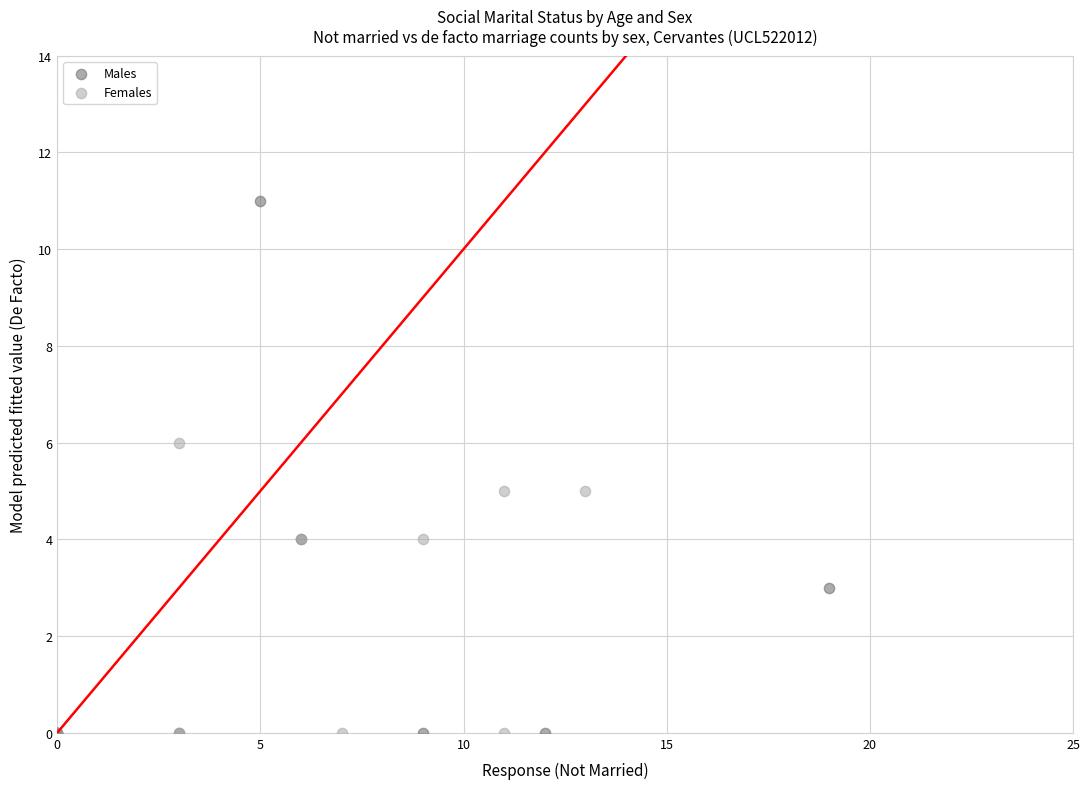

What are all the series names shown in the legend?

Males, Females